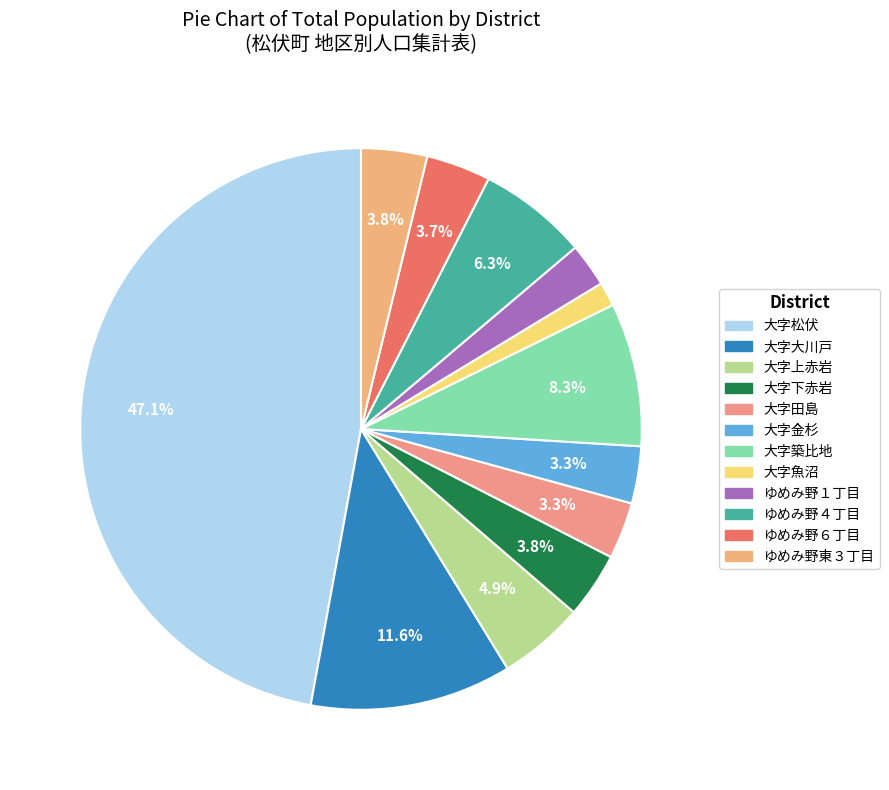

Count the number of slices in the pie.

12